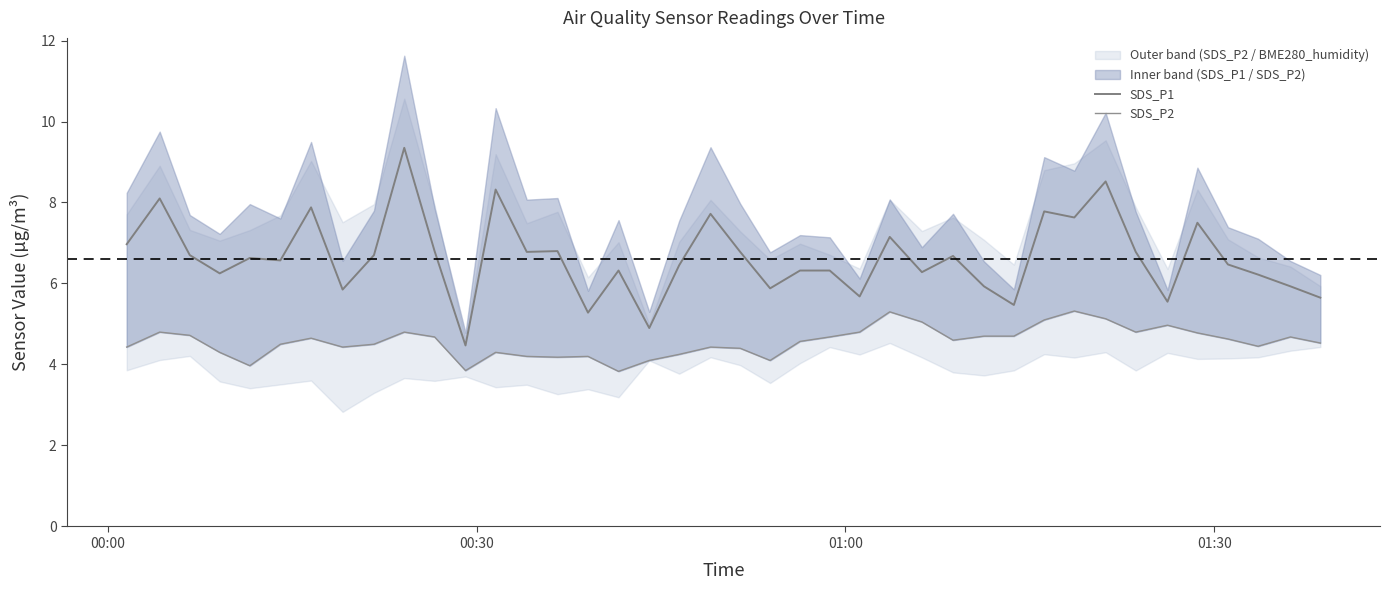

True or false: SDS_P1 and SDS_P2 cross at least once.

False